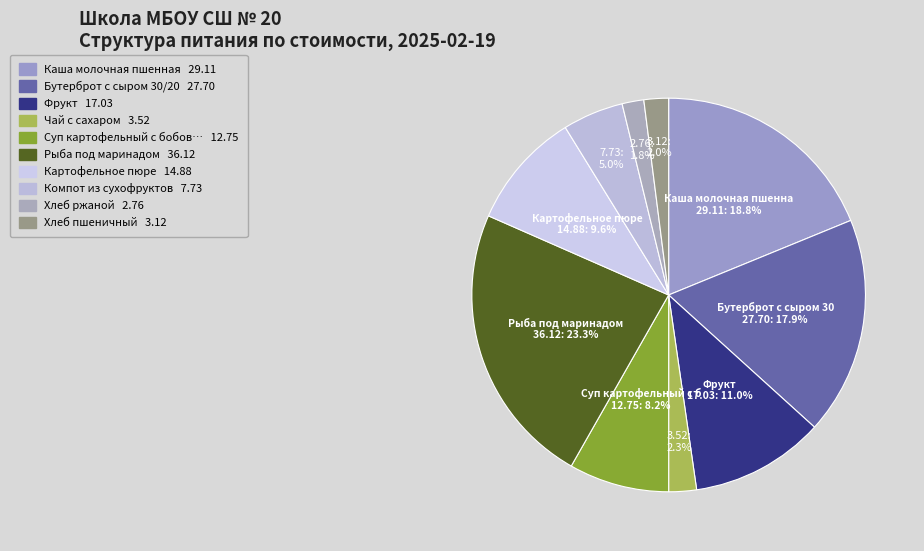

What is the smallest slice in the pie chart?

Хлеб ржаной